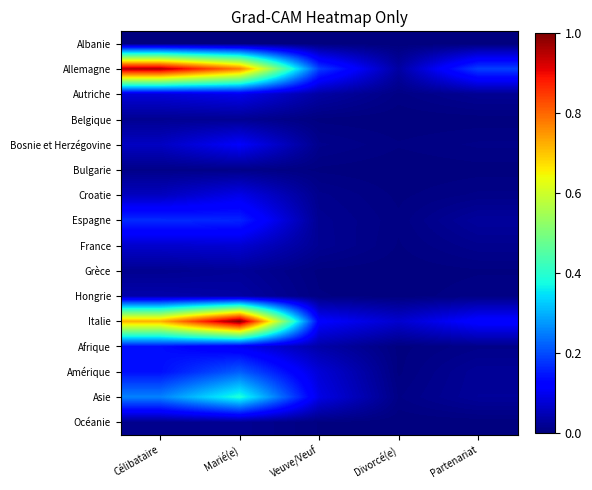

Which series changed the most between Veuve/Veuf and Divorcé(e)?

Allemagne